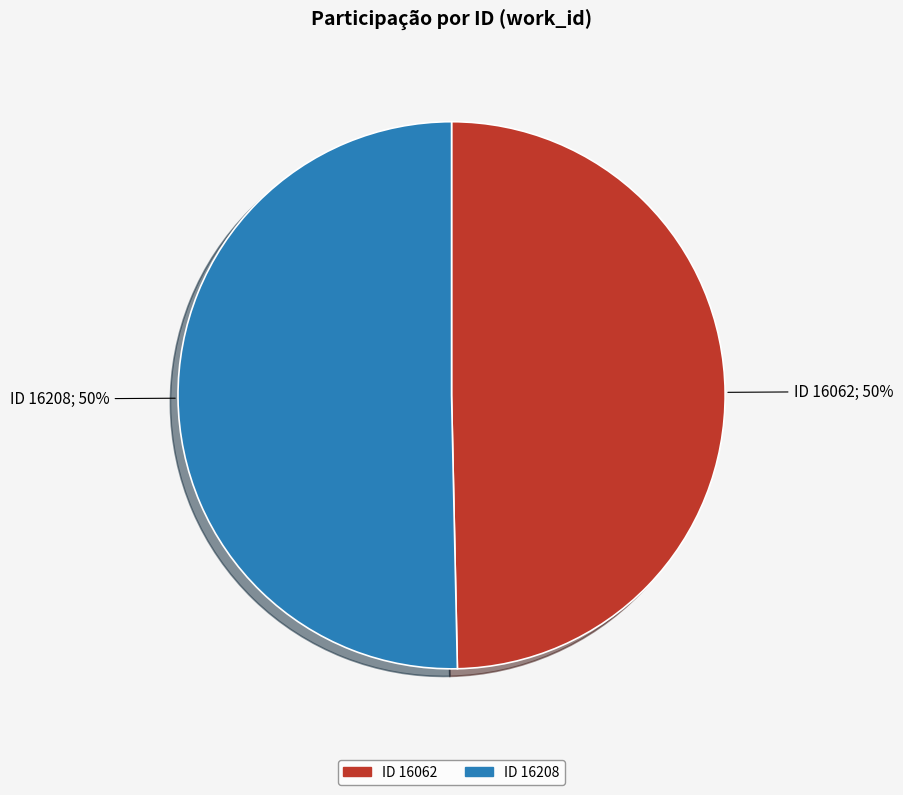

To the nearest percent, what is the average slice percentage?

50%